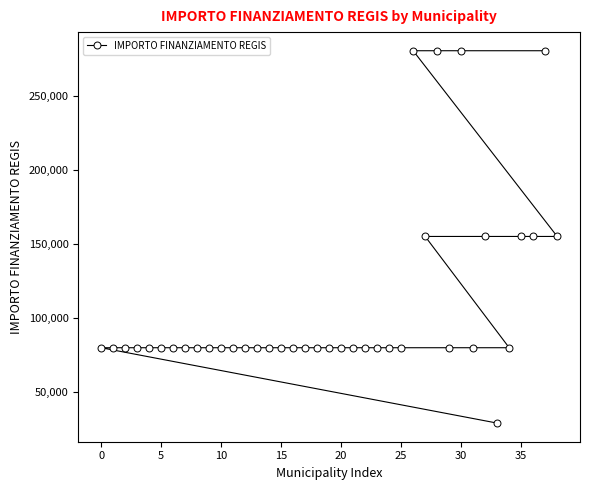

Reading right to left, list all the values displayed in this chart.

155234	280932	155234	155234	79922	28902	155234	79922	280932	79922	280932	155234	280932	79922	79922	79922	79922	79922	79922	79922	79922	79922	79922	79922	79922	79922	79922	79922	79922	79922	79922	79922	79922	79922	79922	79922	79922	79922	79922